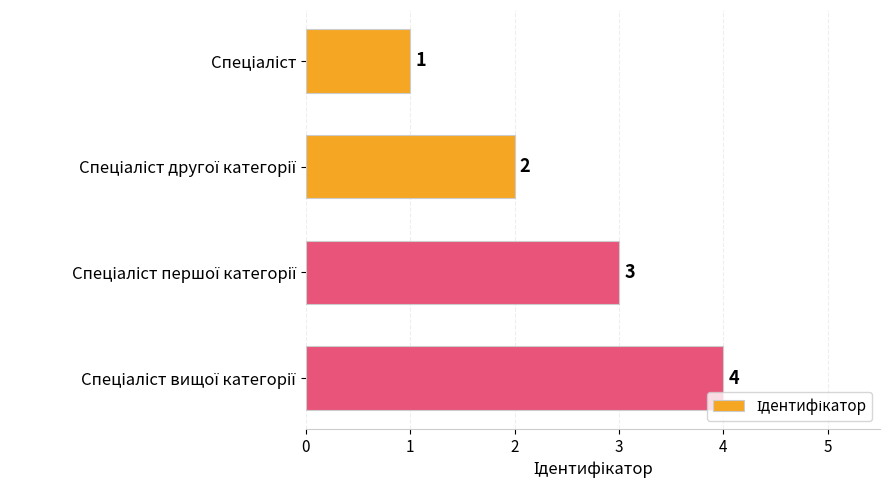

What is the value of the 4th bar from the top?

4